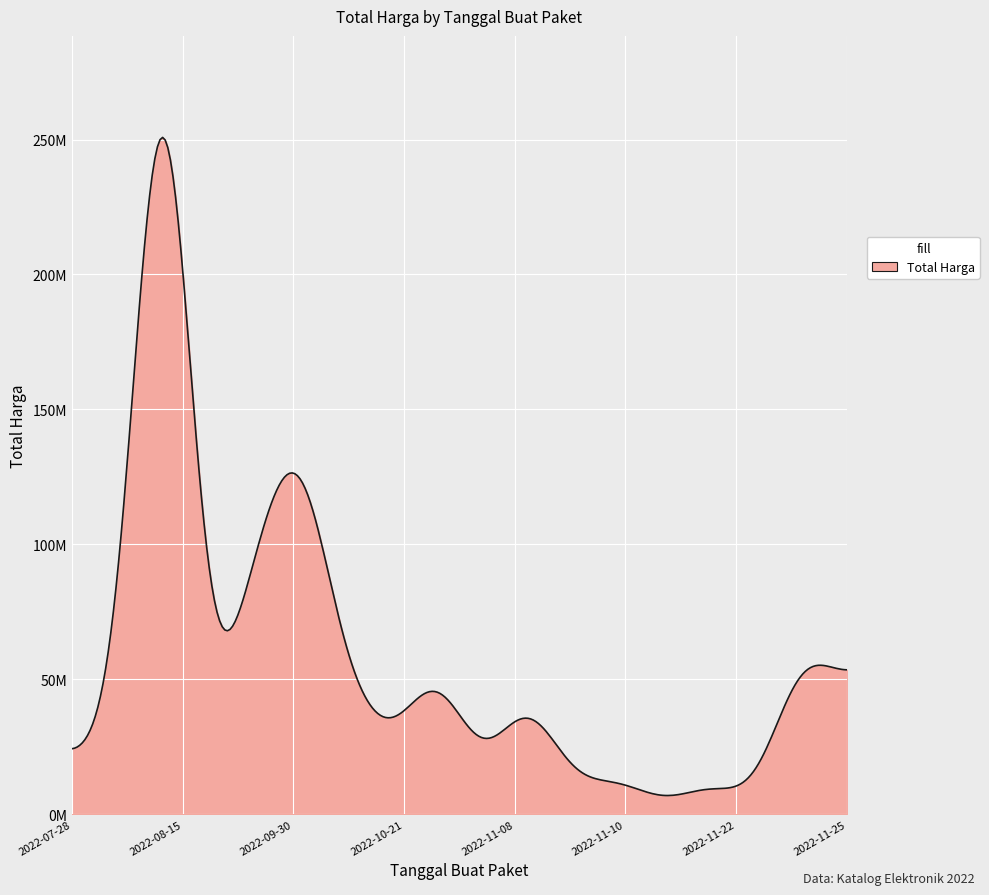

At which category does the chart reach its peak across all series?

2022-08-15